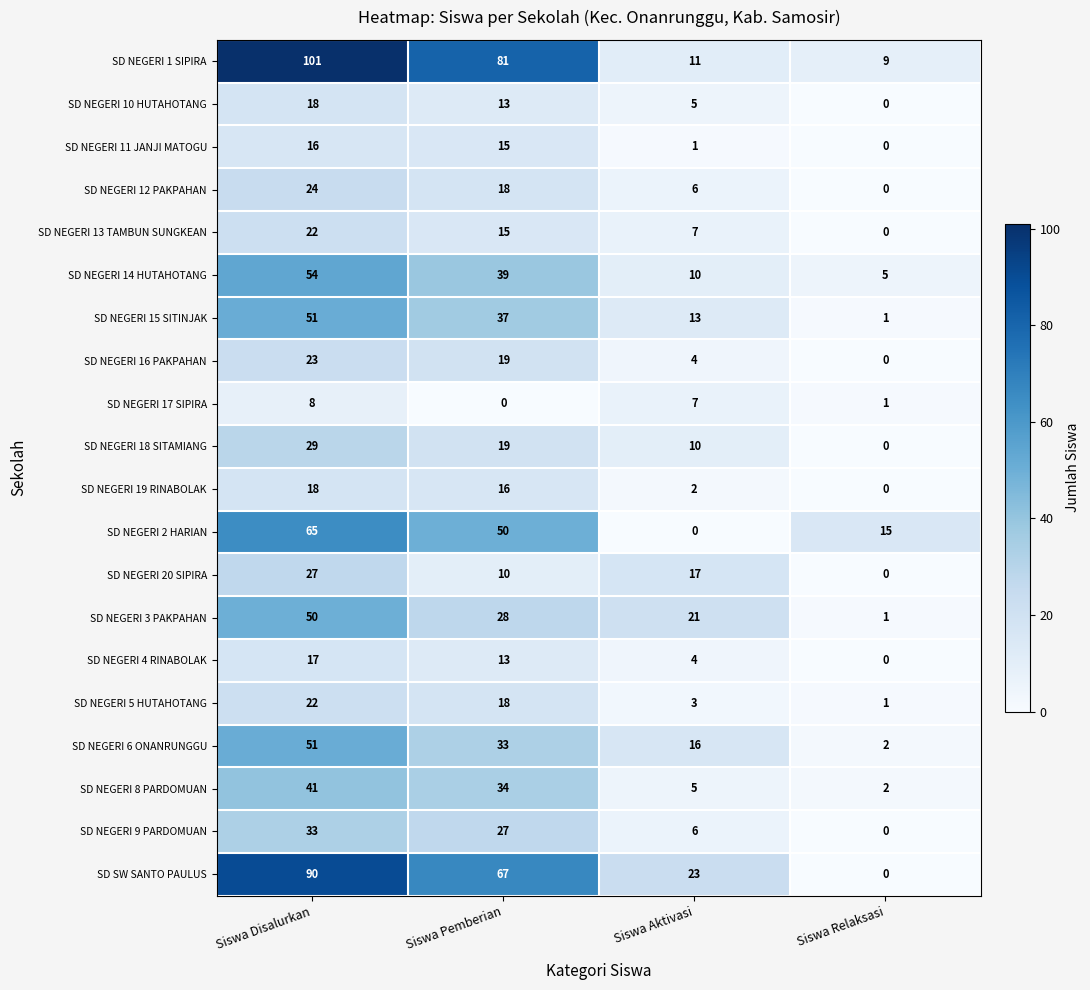

How many data points in SD NEGERI 1 SIPIRA are less than 81?

2